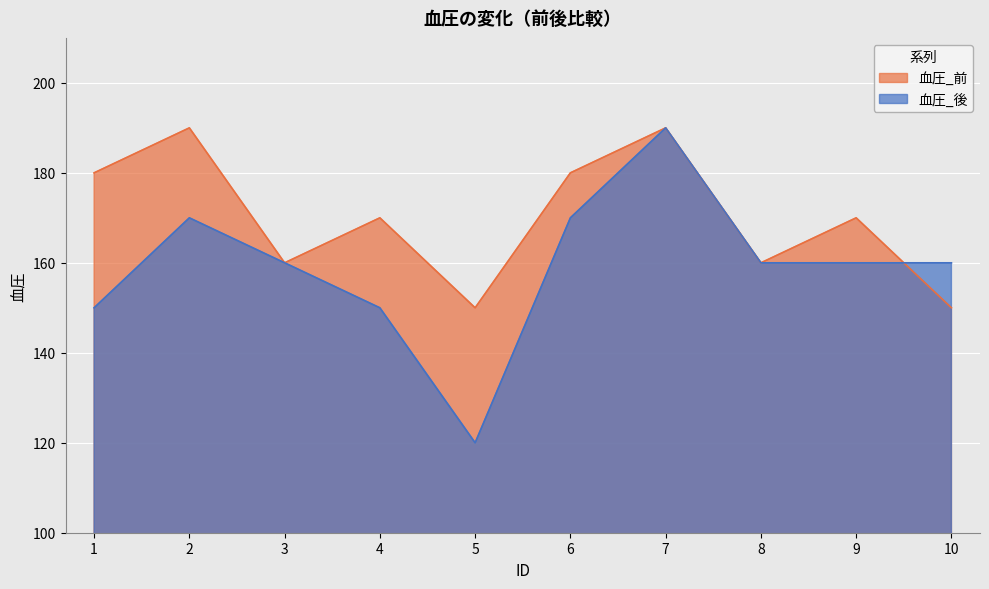

Reading left to right, what are all the values shown in this chart?

血圧_前: 180	190	160	170	150	180	190	160	170	150
血圧_後: 150	170	160	150	120	170	190	160	160	160